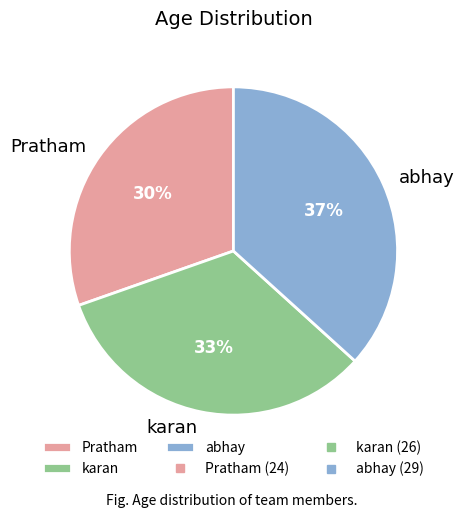

Which slice is the smallest?

Pratham